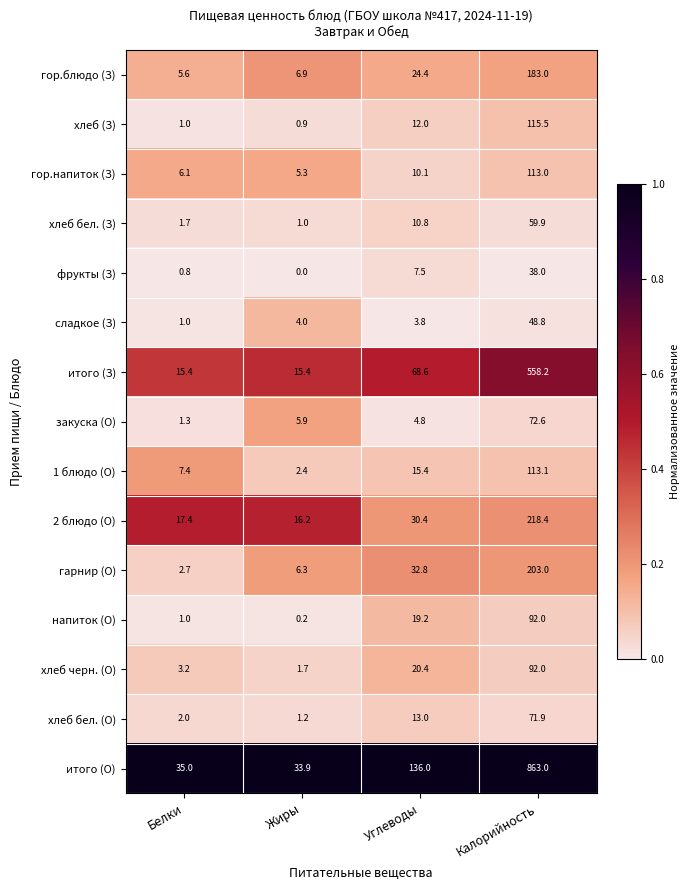

Which series has the largest range (max minus min)?

итого (О)